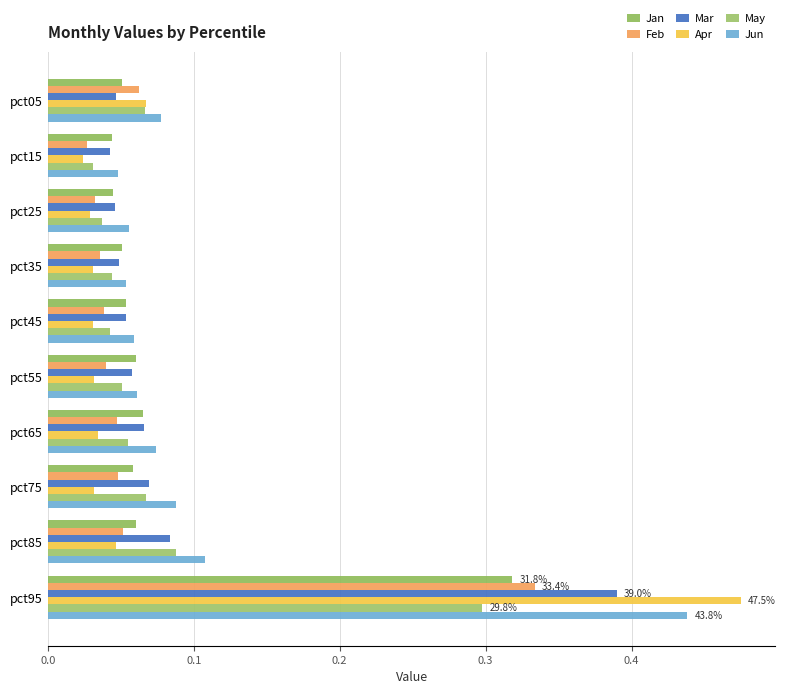

Which series has the largest range (max minus min)?

Apr